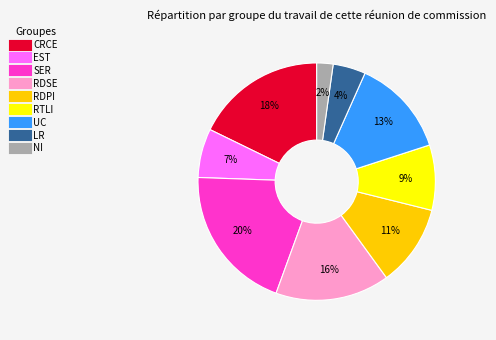

Does any single category account for the majority?

No